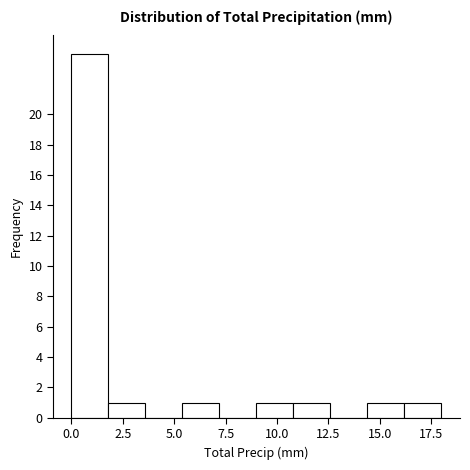

Read against the x-axis, roughly where is the centre of the tallest bar?

1.0